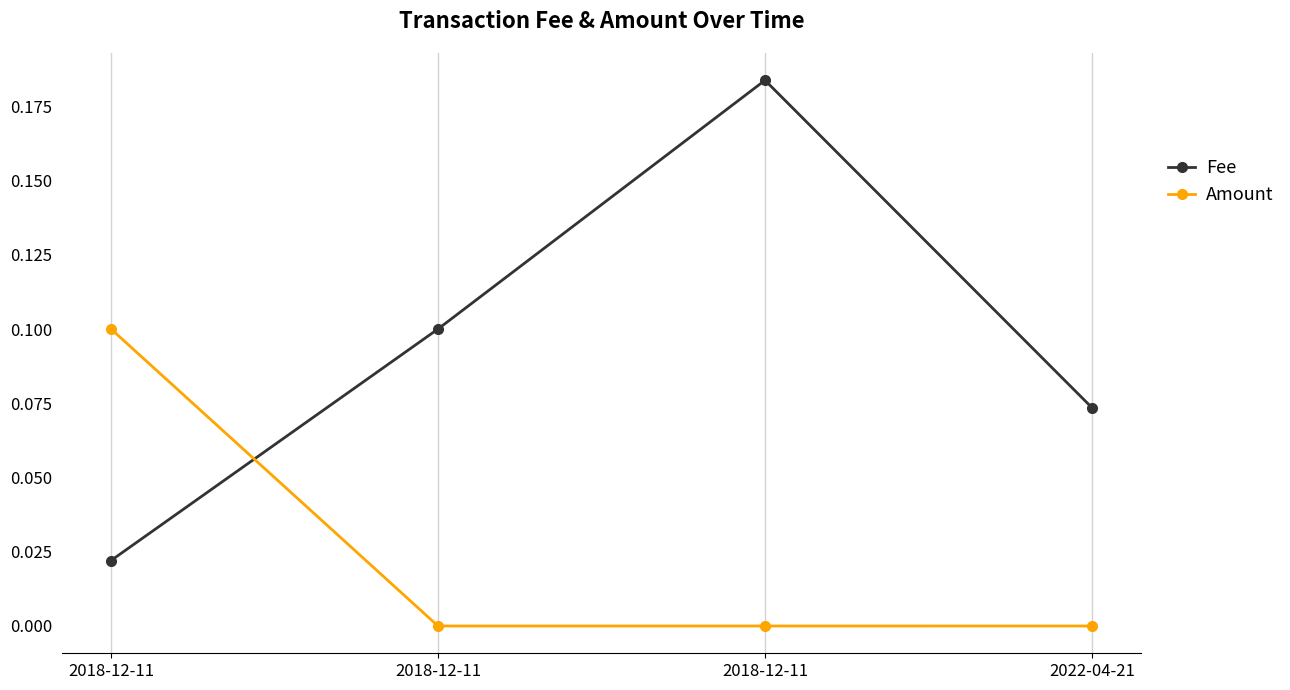

How many lines are shown in the chart?

2